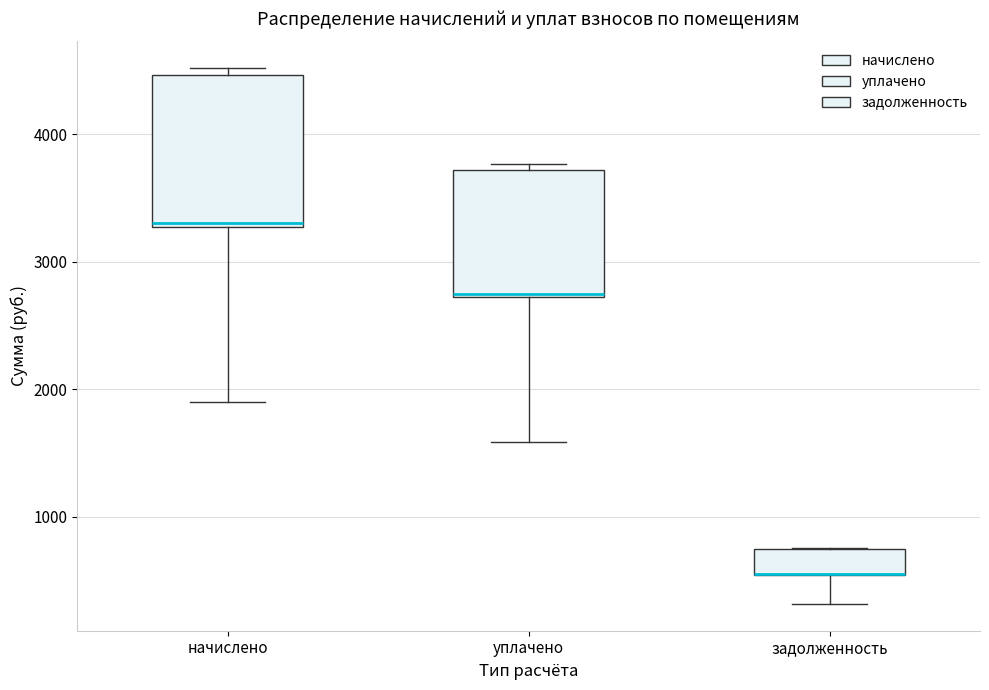

Reading left to right, transcribe this box plot: for each box, give where its median line is, the range the box spans, and where its two whiskers end, as read against the y-axis. The values are not printed on the chart, so give them approximately, as read against the axis.

начислено: median 3300, box 3300 to 4500, whiskers 1900 to 4500 (just above the box's upper edge)
уплачено: median 2800, box 2700 to 3700, whiskers 1600 to 3800
задолженность: median 600 (drawn on the box's lower edge), box 500 to 700, whiskers 300 to 800